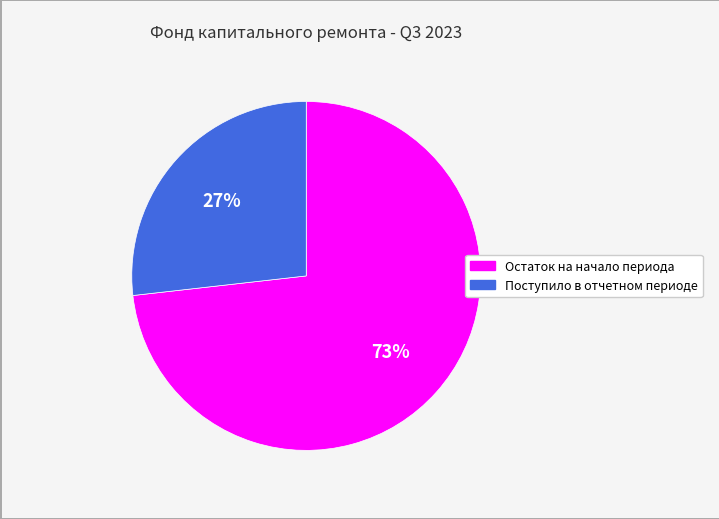

Is the sum of Поступило в отчетном периоде and Остаток на начало периода greater than half?

Yes